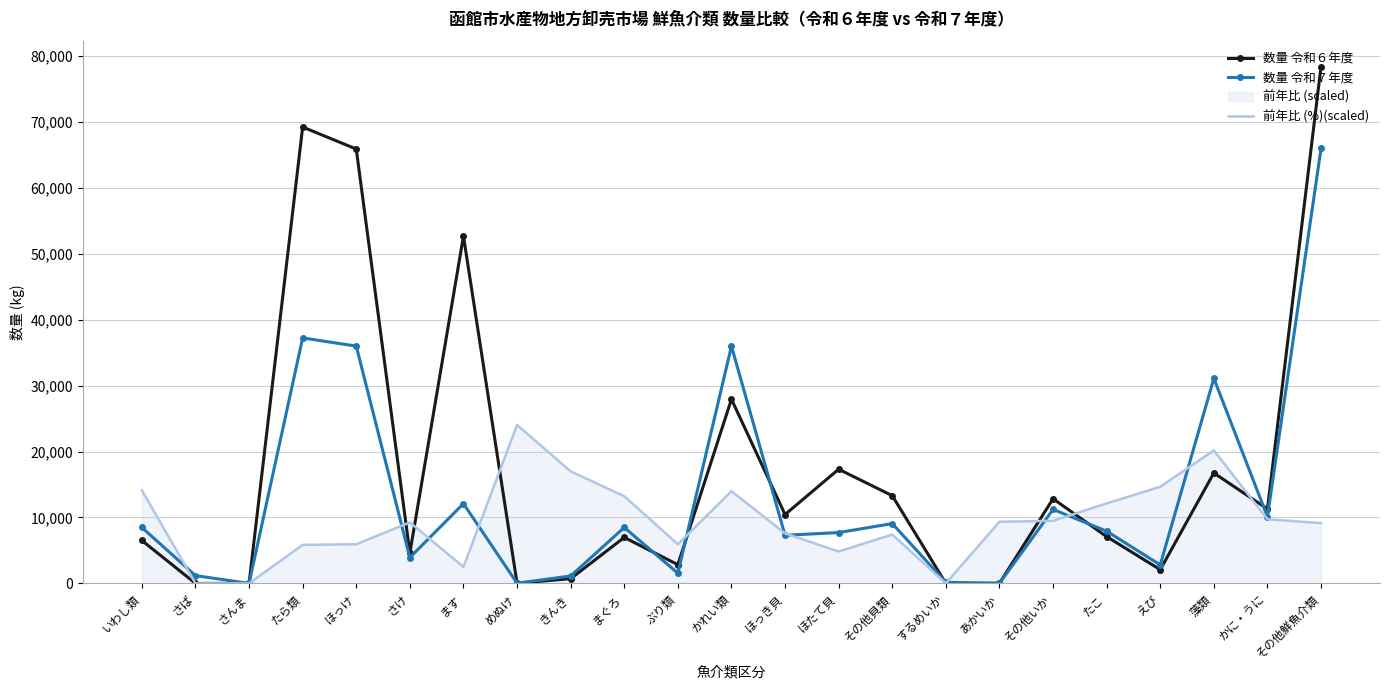

At which label does 数量 令和６年度 first exceed 7098?

たら類